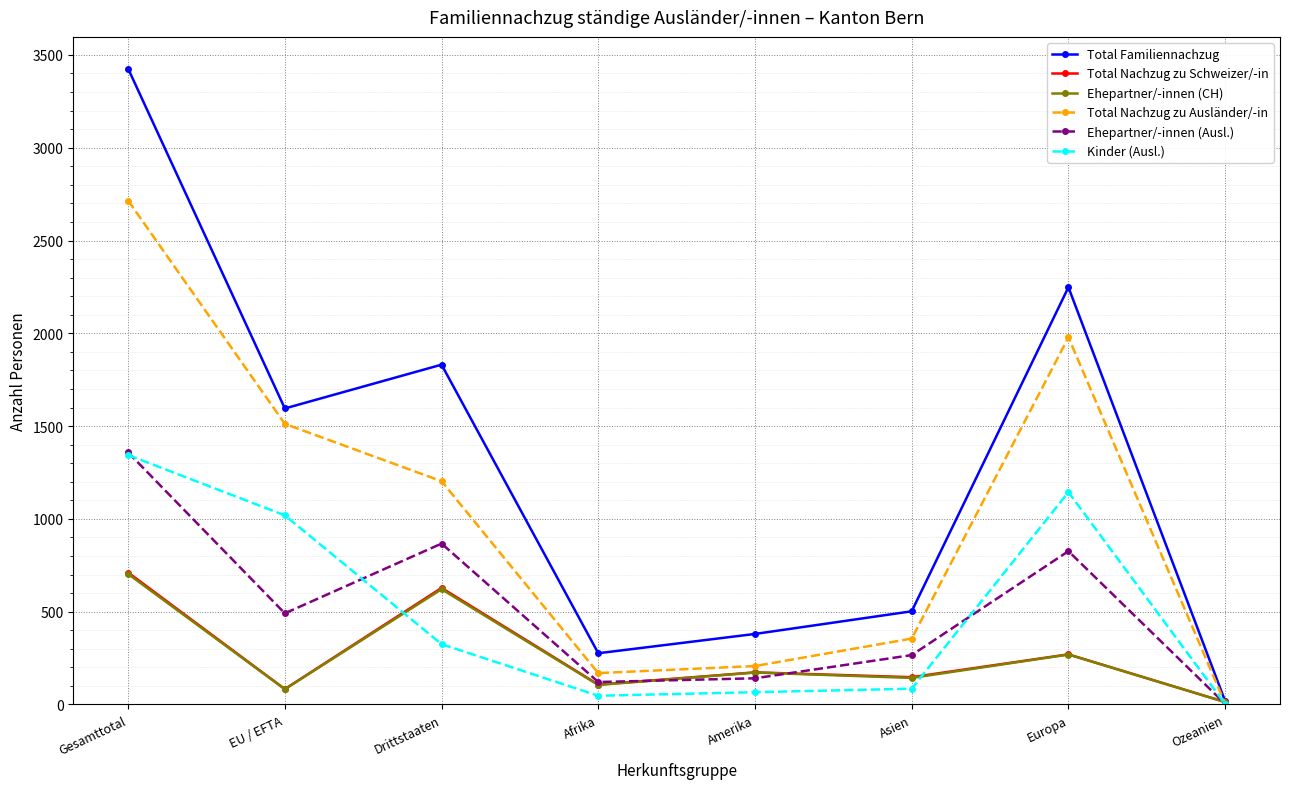

The value of Total Nachzug zu Schweizer/-in at EU / EFTA is 83. True or false?

True